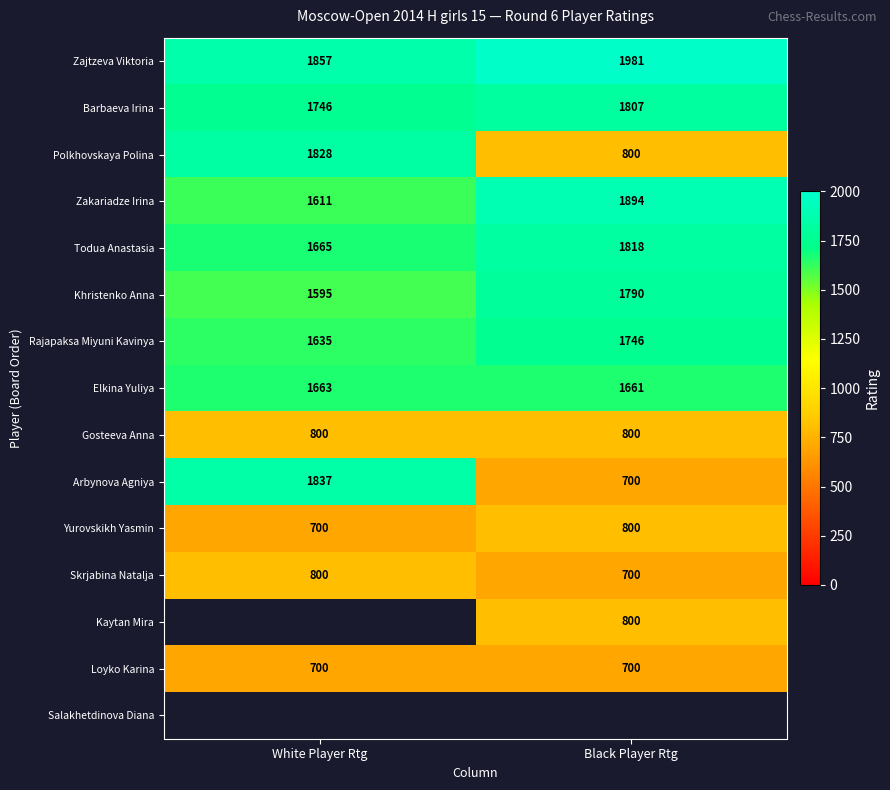

At which label is Rajapaksa Miyuni Kavinya closest to 1690?

White Player Rtg